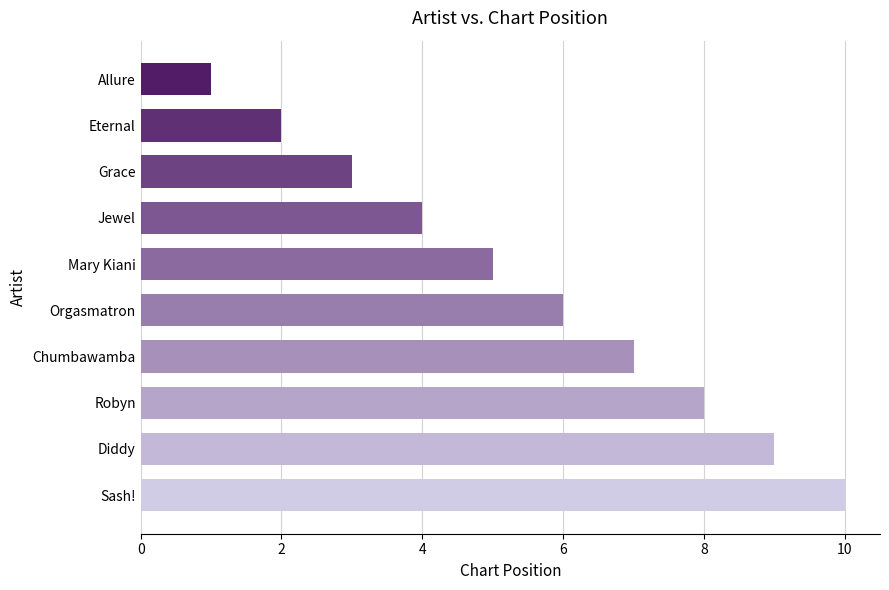

Is it true that the value at Grace is 3?

True